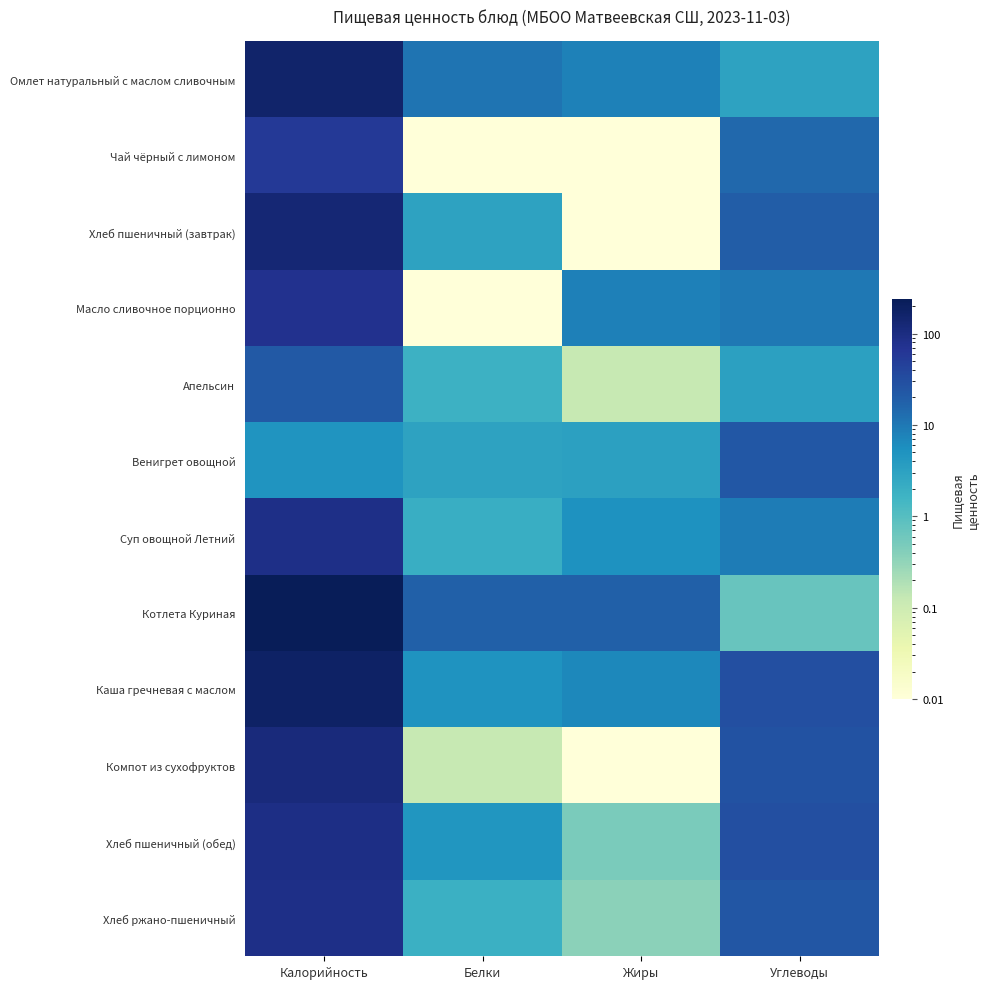

Reading left to right, list all the values displayed in this chart.

Омлет натуральный с маслом сливочным: Калорийность=158.0	Белки=11.0	Жиры=8.0	Углеводы=3.0
Чай чёрный с лимоном: Калорийность=58.0	Белки=0.0	Жиры=0.0	Углеводы=15.0
Хлеб пшеничный (завтрак): Калорийность=133.0	Белки=3.0	Жиры=0.0	Углеводы=20.0
Масло сливочное порционно: Калорийность=75.0	Белки=0.0	Жиры=8.2	Углеводы=10.0
Апельсин: Калорийность=22.0	Белки=1.8	Жиры=0.1	Углеводы=3.3
Венигрет овощной: Калорийность=4.8	Белки=3.0	Жиры=3.2	Углеводы=22.8
Суп овощной Летний: Калорийность=88.1	Белки=2.0	Жиры=5.2	Углеводы=9.0
Котлета Куриная: Калорийность=241.0	Белки=18.2	Жиры=18.4	Углеводы=0.7
Каша гречневая с маслом: Калорийность=178.2	Белки=4.9	Жиры=6.9	Углеводы=29.7
Компот из сухофруктов: Калорийность=112.8	Белки=0.1	Жиры=0.0	Углеводы=27.5
Хлеб пшеничный (обед): Калорийность=90.0	Белки=4.6	Жиры=0.5	Углеводы=29.5
Хлеб ржано-пшеничный: Калорийность=88.0	Белки=1.9	Жиры=0.4	Углеводы=23.9